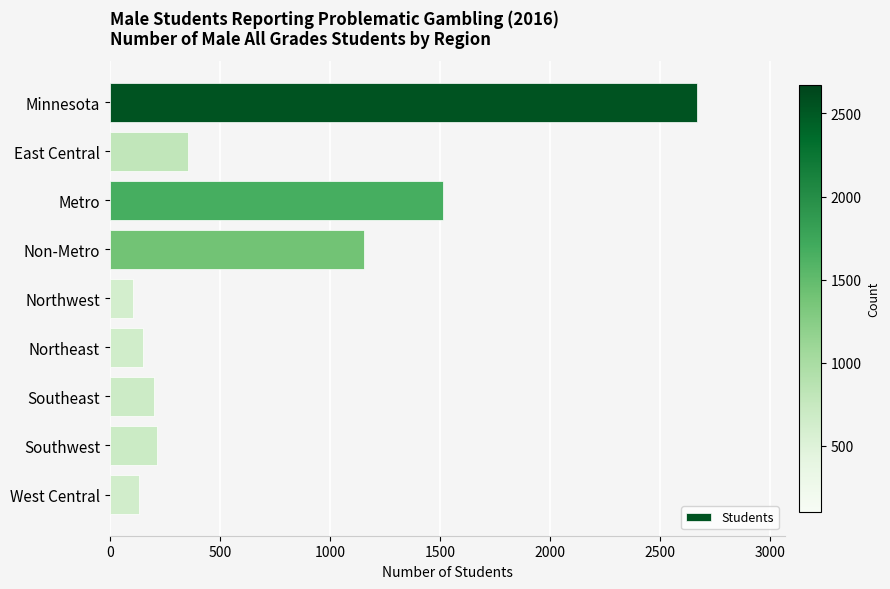

What is the change in value from Southeast to West Central?

-69